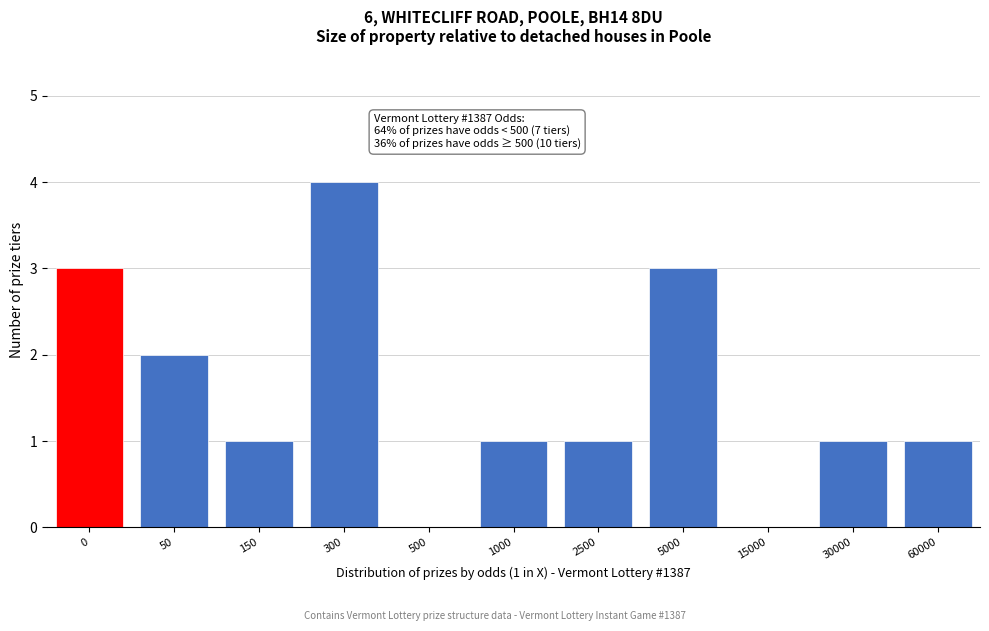

Reading left to right, list all the values displayed in this chart.

0=3	50=2	150=1	300=4	500=0	1000=1	2500=1	5000=3	15000=0	30000=1	60000=1